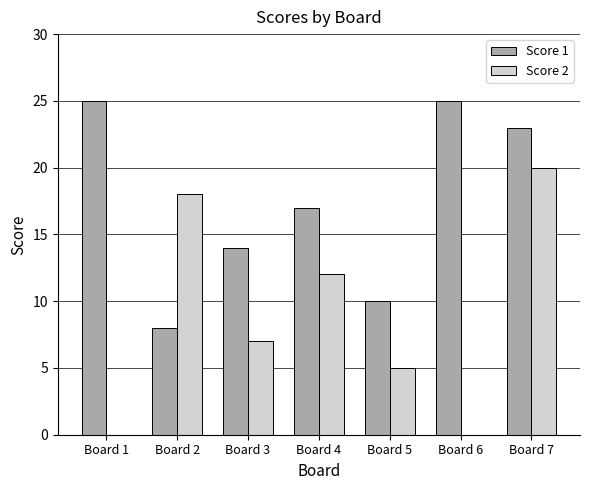

At which category is the sum across all series the highest?

Board 7